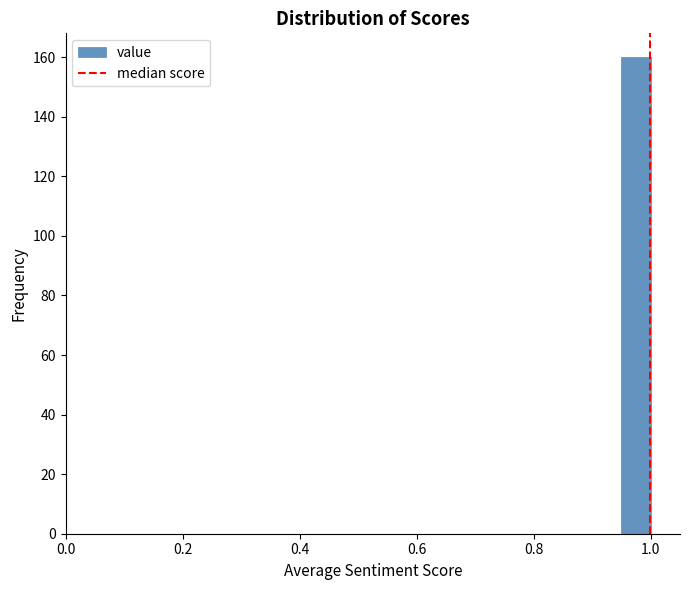

Read against the x-axis, roughly where is the centre of the tallest bar?

0.98